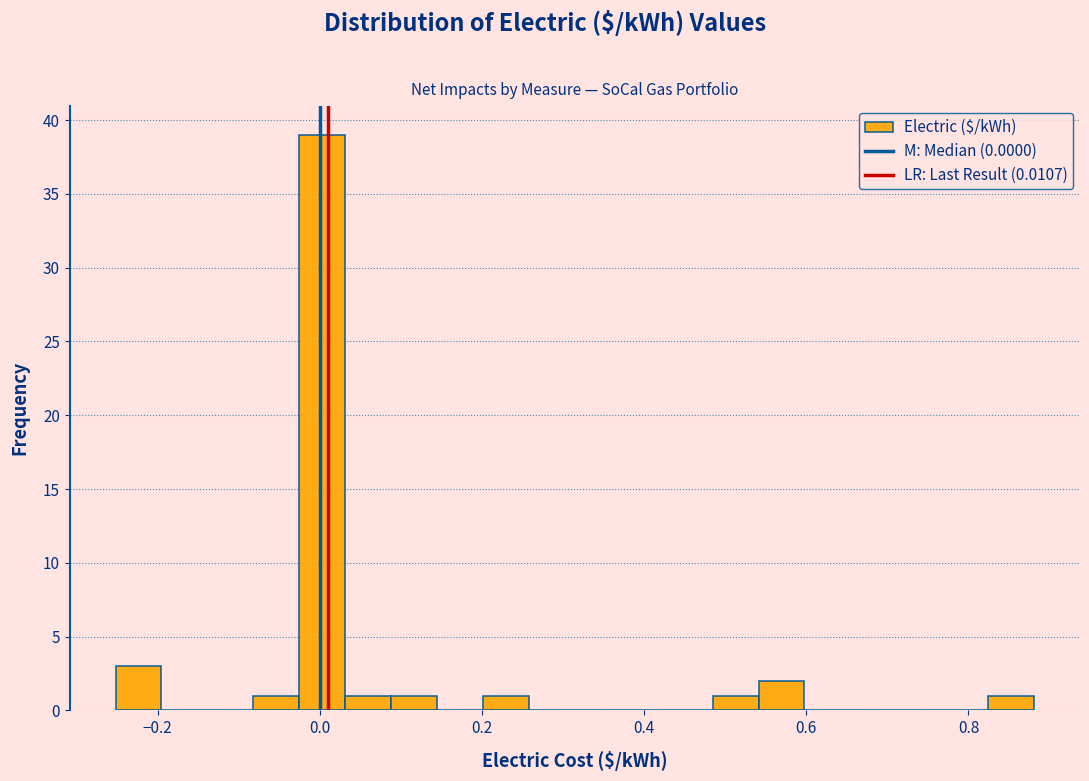

Around what value on the x-axis is the tallest bar? Give the approximate position of its centre, as read against the axis.

0.00